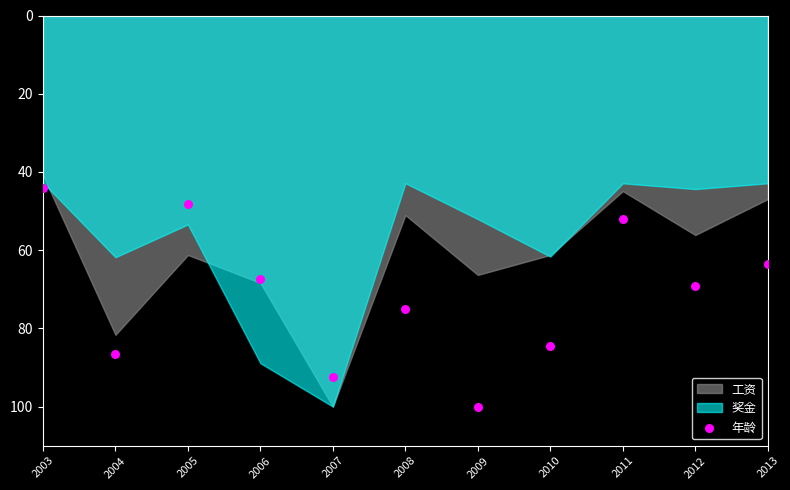

What is the range of Y values (max minus min)?

55.8